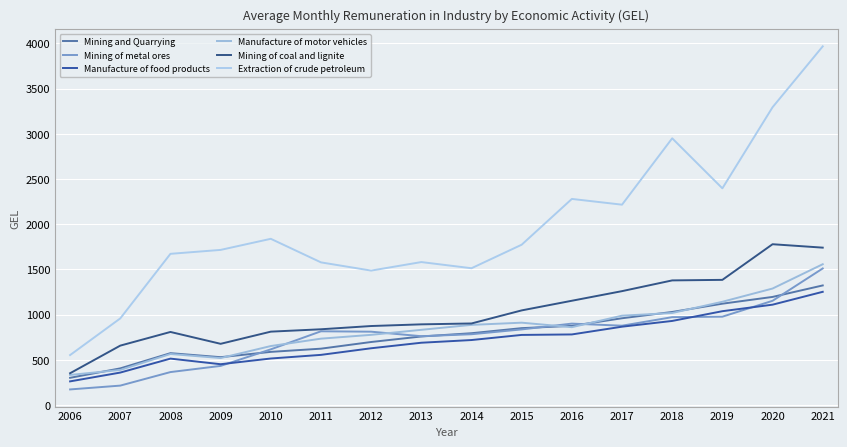

Does the chart display data point markers on the line(s)?

No